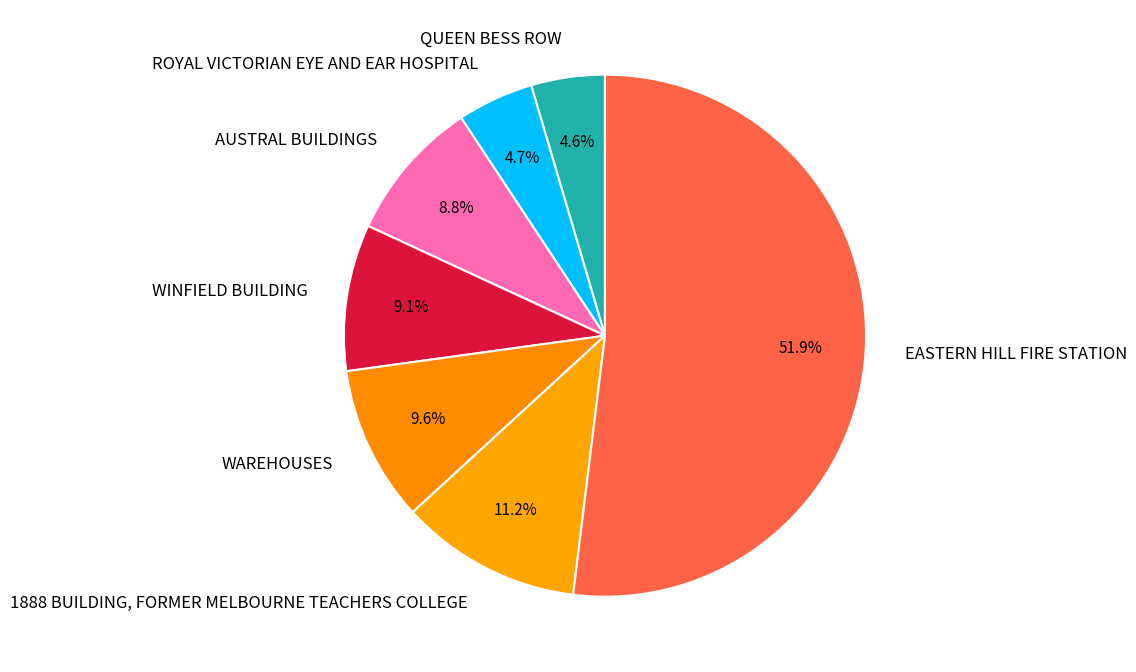

Rank the categories by value from lowest to highest.

QUEEN BESS ROW, ROYAL VICTORIAN EYE AND EAR HOSPITAL, AUSTRAL BUILDINGS, WINFIELD BUILDING, WAREHOUSES, 1888 BUILDING, FORMER MELBOURNE TEACHERS COLLEGE, EASTERN HILL FIRE STATION